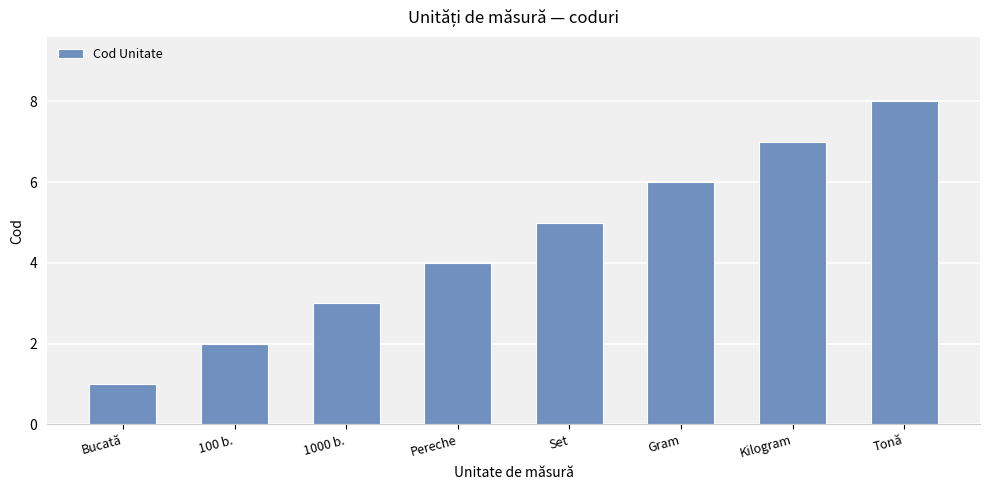

Reading left to right, transcribe all the data shown in this chart.

Bucată=1	100 b.=2	1000 b.=3	Pereche=4	Set=5	Gram=6	Kilogram=7	Tonă=8